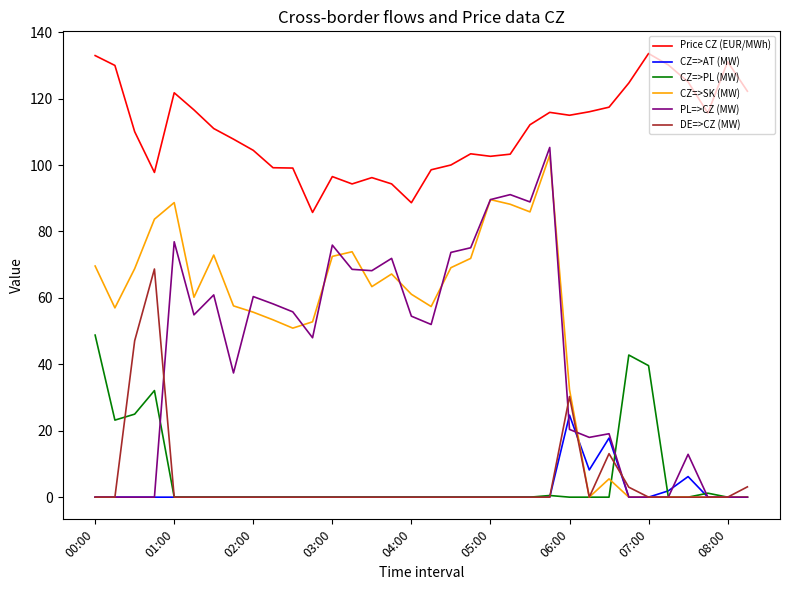

How many values in the PL=>CZ (MW) series are below 54?

17